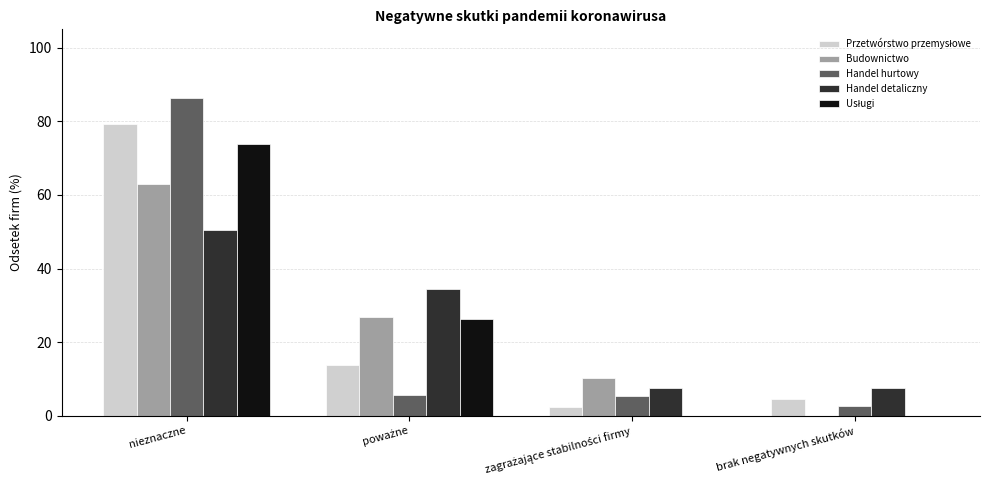

At which category does the chart reach its peak across all series?

nieznaczne